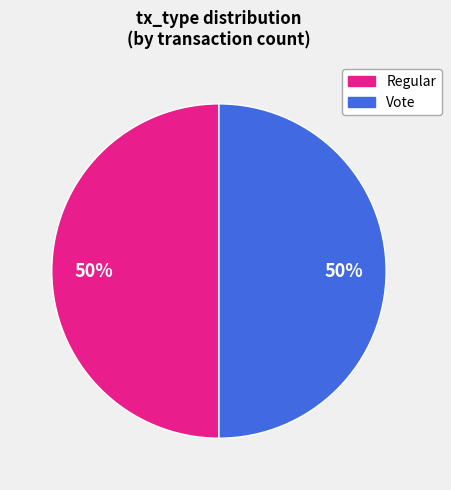

To the nearest percent, what is the average slice percentage?

50%